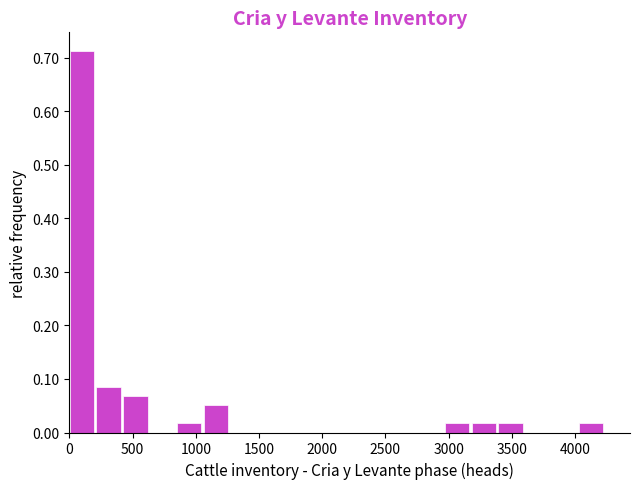

Reading left to right, transcribe this chart: for each bar, give the range it covers on the x-axis and its height. Neither the bar edges nor the heights are printed on the chart, so give them approximately, as read against the axes.

0 to 200: 0.71
200 to 450: 0.08
450 to 650: 0.07
650 to 850: 0
850 to 1050: 0.02
1050 to 1250: 0.05
1250 to 1500: 0
1500 to 1700: 0
1700 to 1900: 0
1900 to 2100: 0
2100 to 2350: 0
2350 to 2550: 0
2550 to 2750: 0
2750 to 2950: 0
2950 to 3200: 0.02
3200 to 3400: 0.02
3400 to 3600: 0.02
3600 to 3800: 0
3800 to 4050: 0
4050 to 4250: 0.02